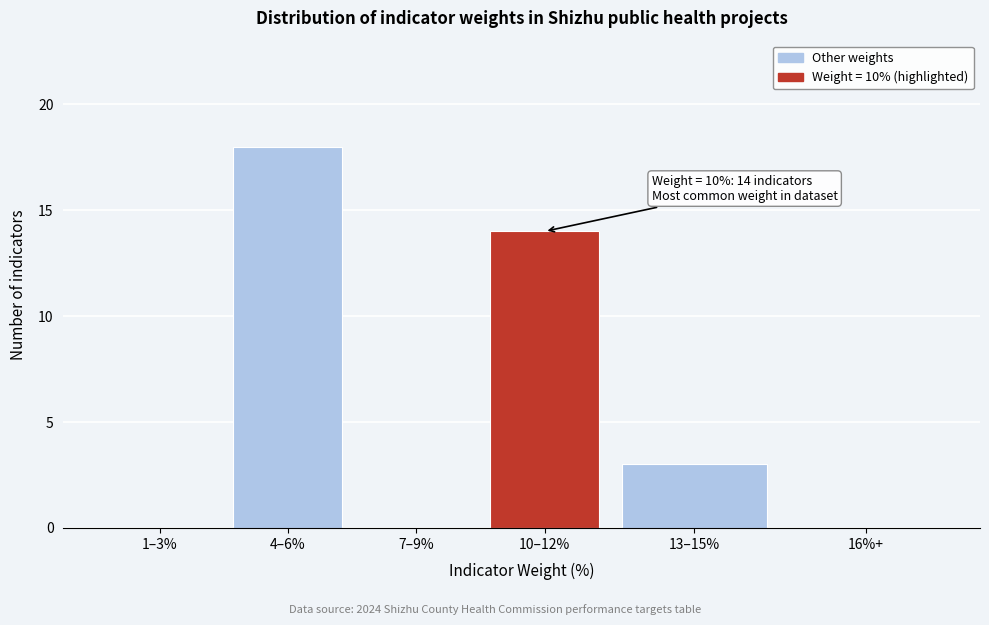

Reading left to right, list all the values displayed in this chart.

1–3%=0	4–6%=18	7–9%=0	10–12%=14	13–15%=3	16%+=0